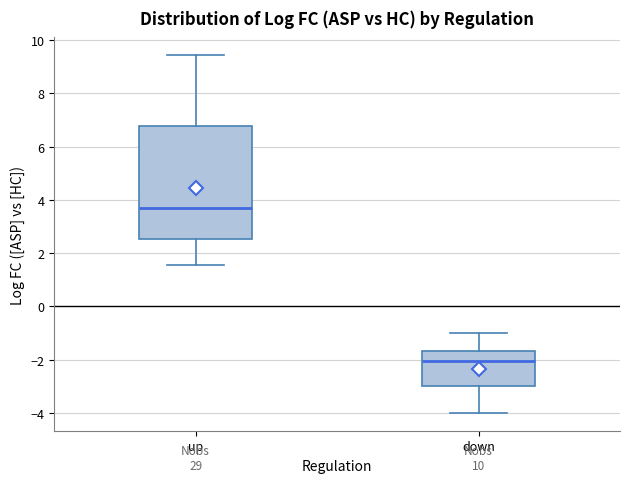

Where does the upper whisker of the box for up end on the y-axis? The values are not printed on the chart, so give them approximately, as read against the axis.

9.4